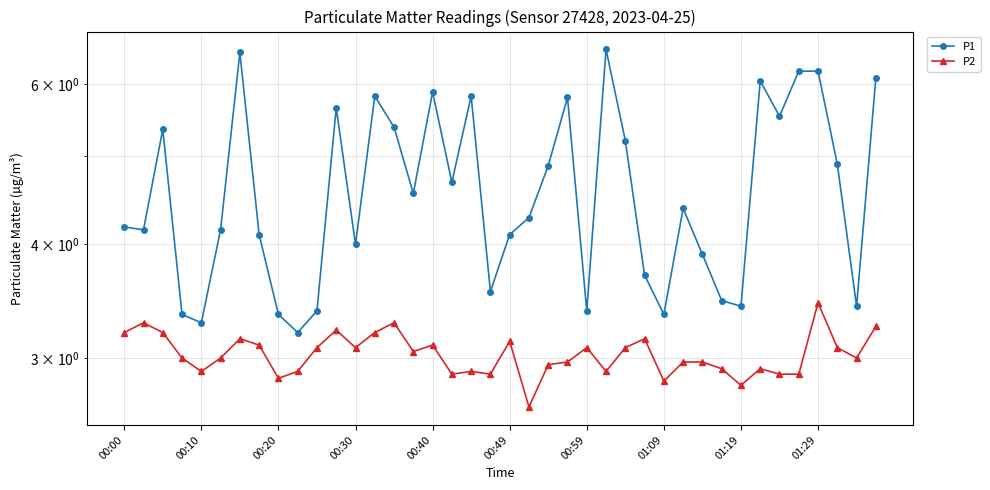

Reading left to right, extract all data points from this chart.

P1: 4.2	4.2	5.3	3.4	3.3	4.2	6.5	4.1	3.4	3.2	3.4	5.7	4.0	5.8	5.4	4.5	5.9	4.7	5.8	3.5	4.1	4.3	4.9	5.8	3.4	6.5	5.2	3.7	3.4	4.4	3.9	3.5	3.4	6.0	5.5	6.2	6.2	4.9	3.4	6.1
P2: 3.2	3.3	3.2	3.0	2.9	3.0	3.1	3.1	2.9	2.9	3.1	3.2	3.1	3.2	3.3	3.0	3.1	2.9	2.9	2.9	3.1	2.6	3.0	3.0	3.1	2.9	3.1	3.1	2.8	3.0	3.0	2.9	2.8	2.9	2.9	2.9	3.5	3.1	3.0	3.2